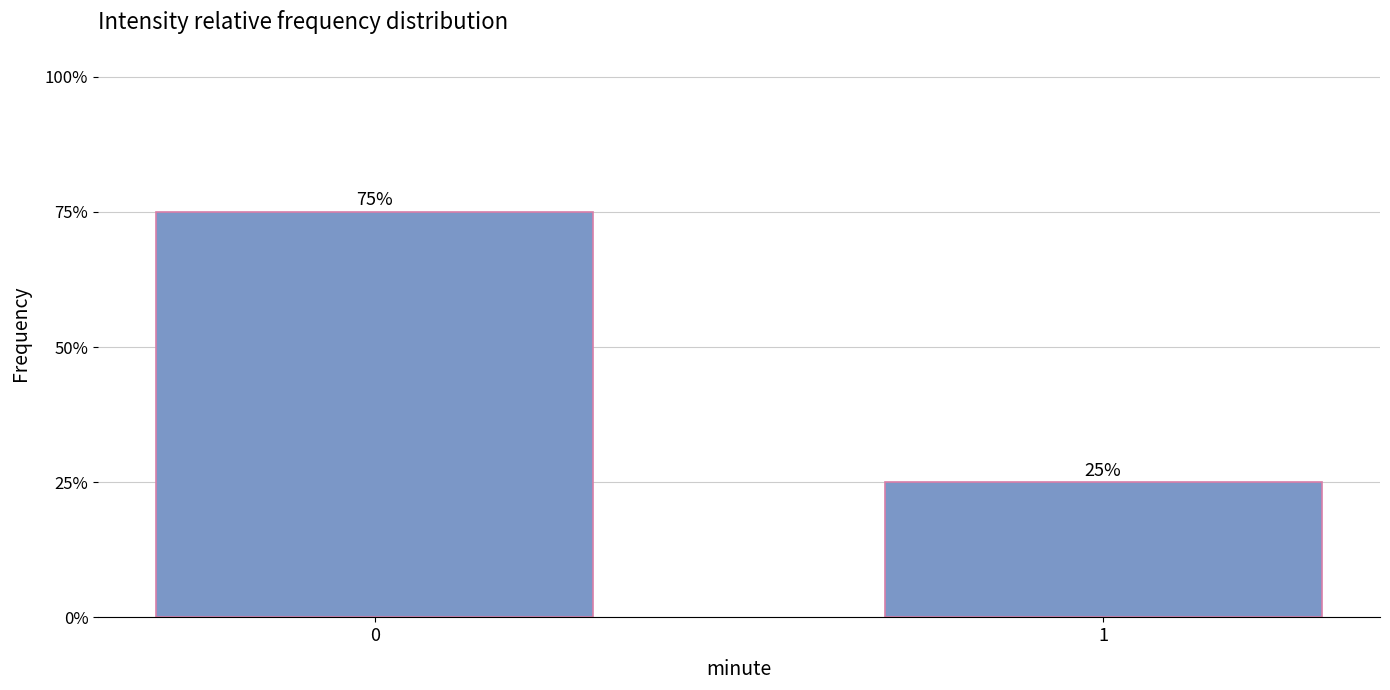

Count the values in the range 0 to 1.

2